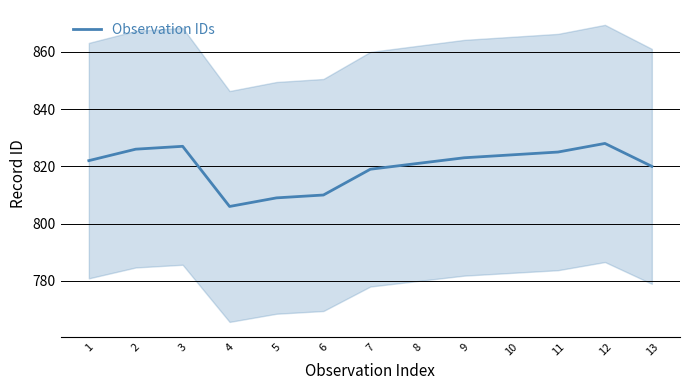

At which category does the chart reach its peak across all series?

12